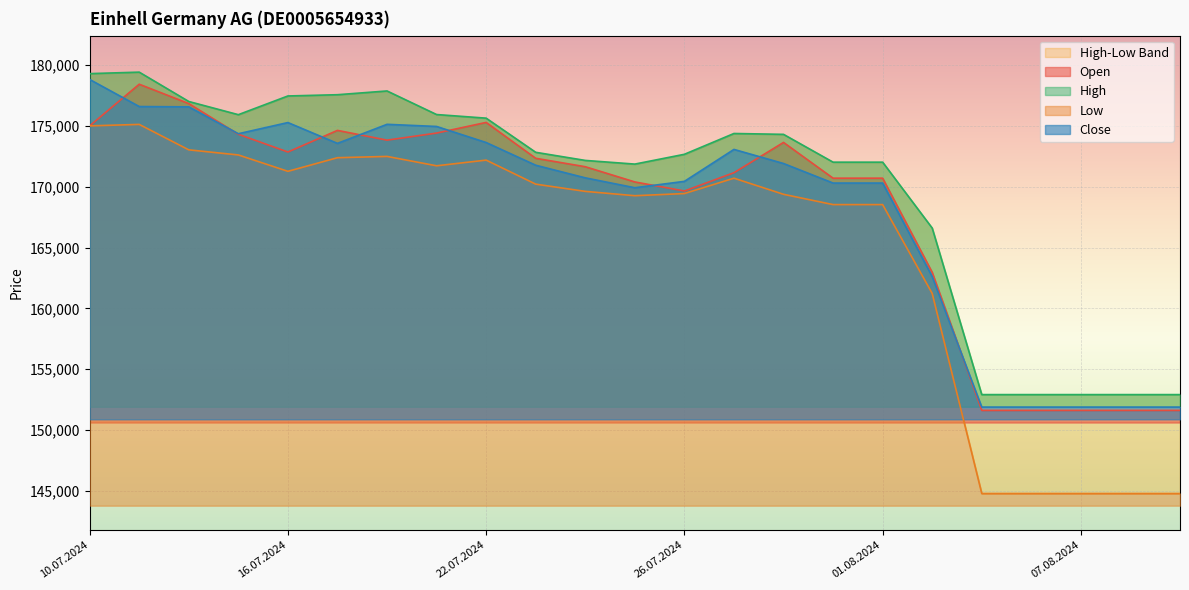

Is the value of High at 25.07.2024 greater than the value of Low at 07.08.2024?

Yes